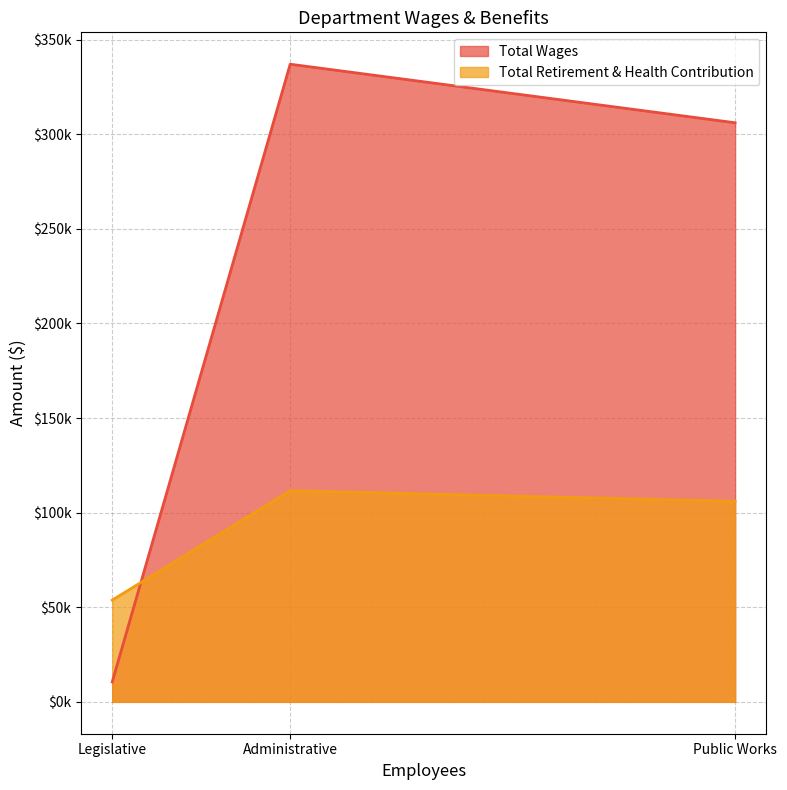

What is the difference between the second highest and minimum values in the Total Wages series?

295536